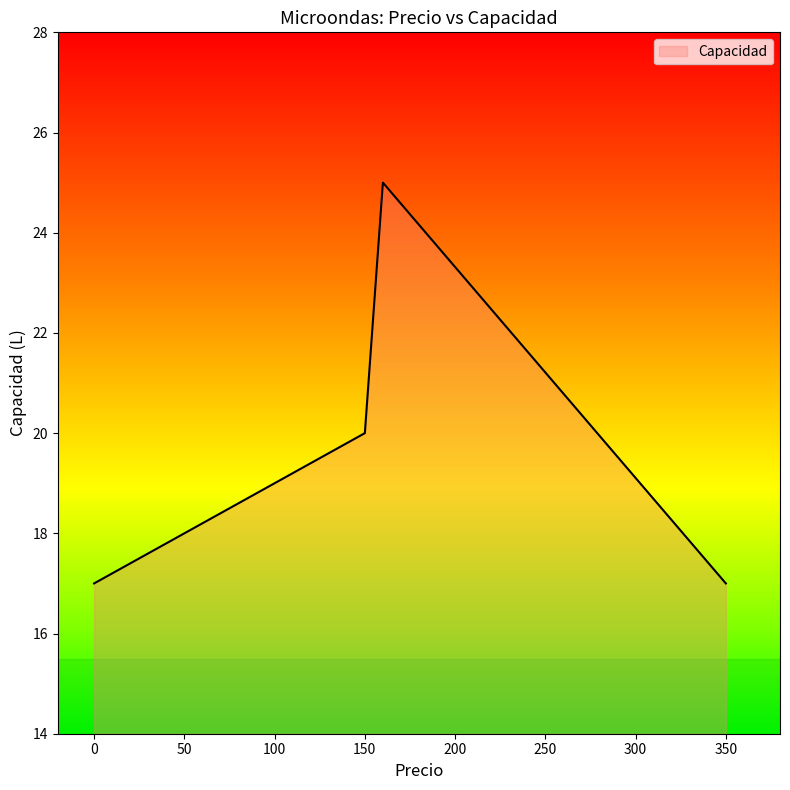

What is the average value?

20